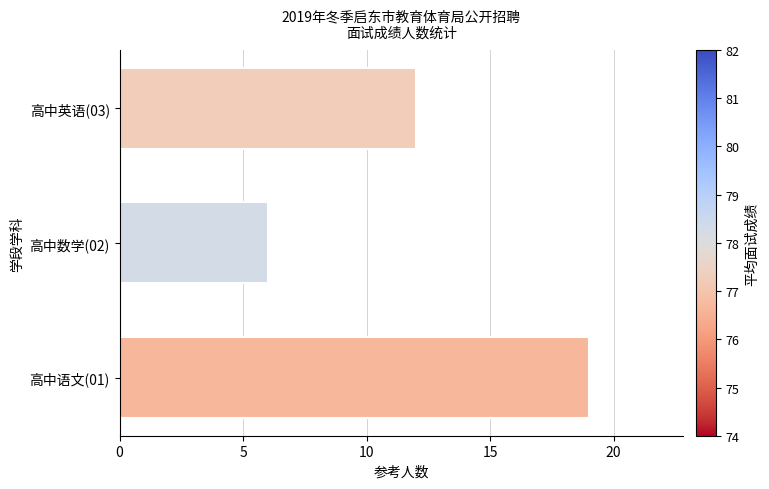

True or false: the data shows 18 at 高中英语(03).

False